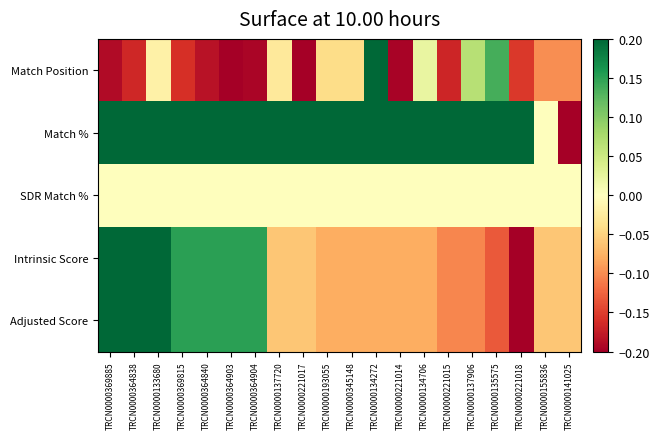

Which has a higher value, TRCN0000369815 or TRCN0000134706?

TRCN0000134706